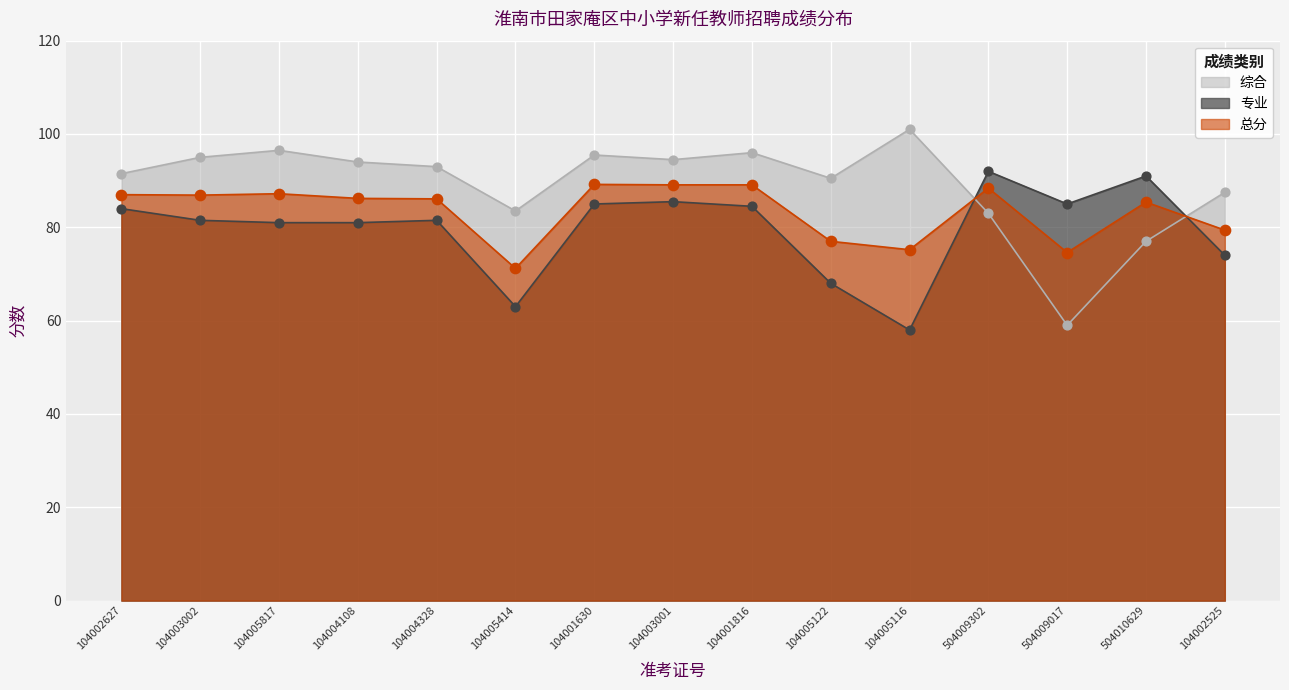

Which series has the largest total across all categories?

综合